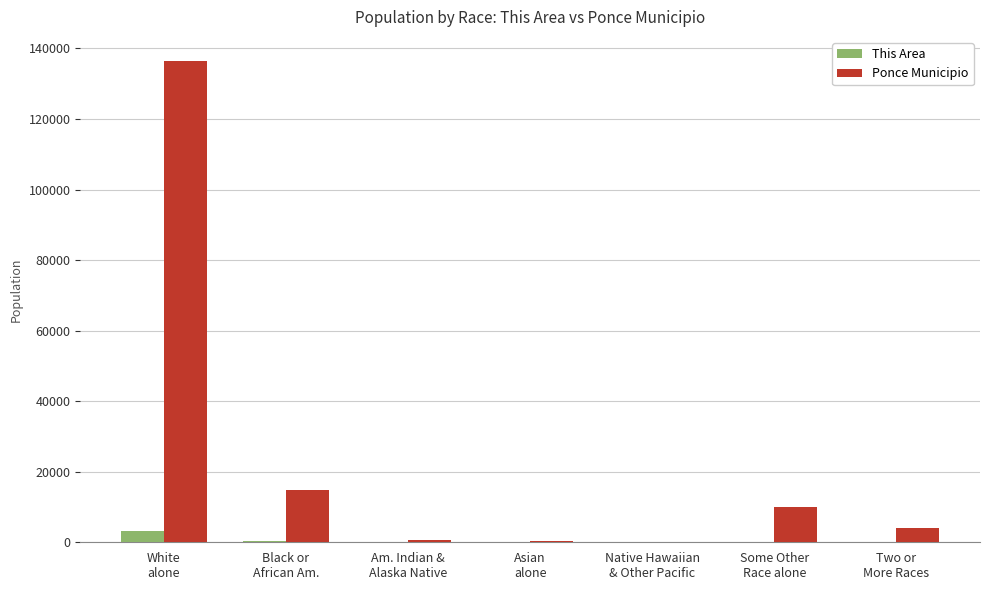

Which series has the largest total across all categories?

Ponce Municipio